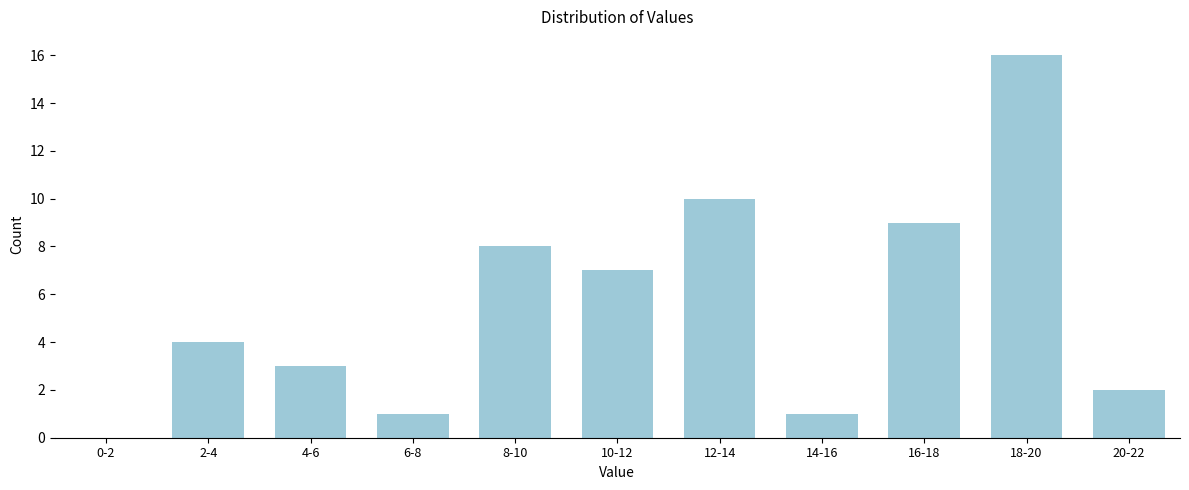

Reading left to right, what are all the values shown in this chart?

0-2=0	2-4=4	4-6=3	6-8=1	8-10=8	10-12=7	12-14=10	14-16=1	16-18=9	18-20=16	20-22=2